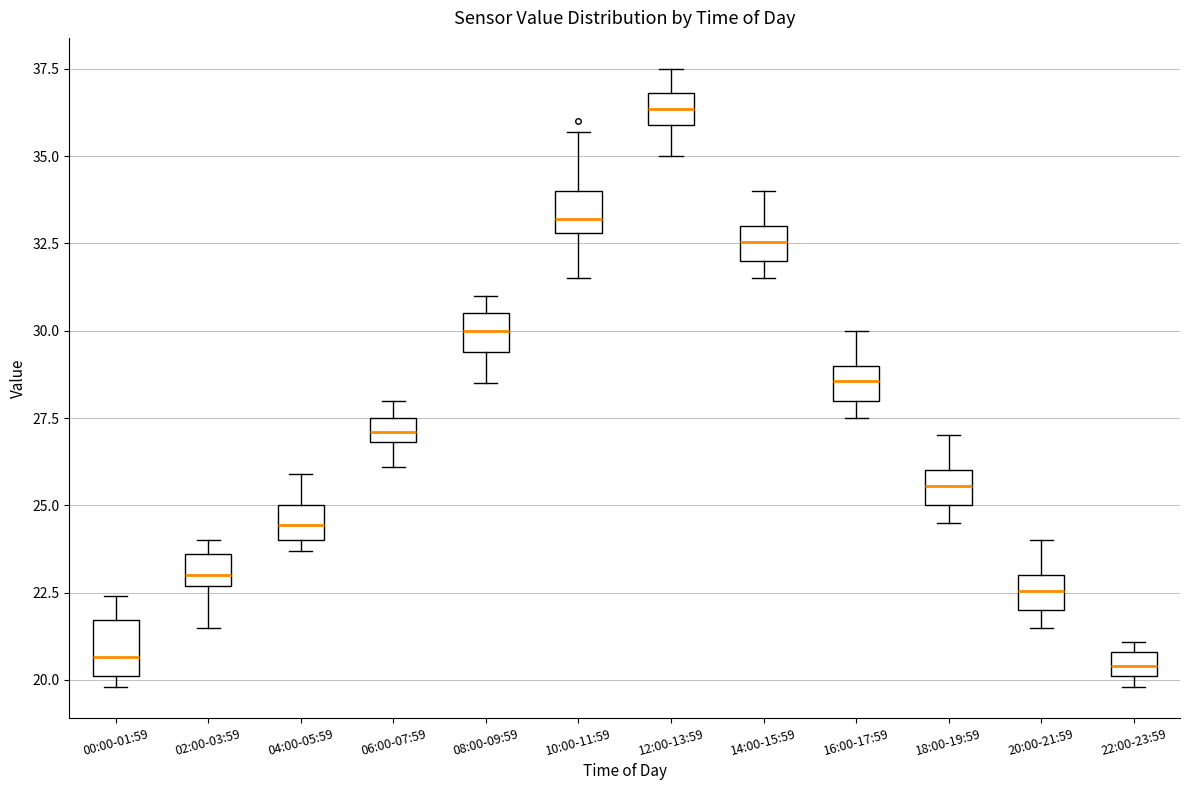

Which box has the highest median line?

12:00-13:59